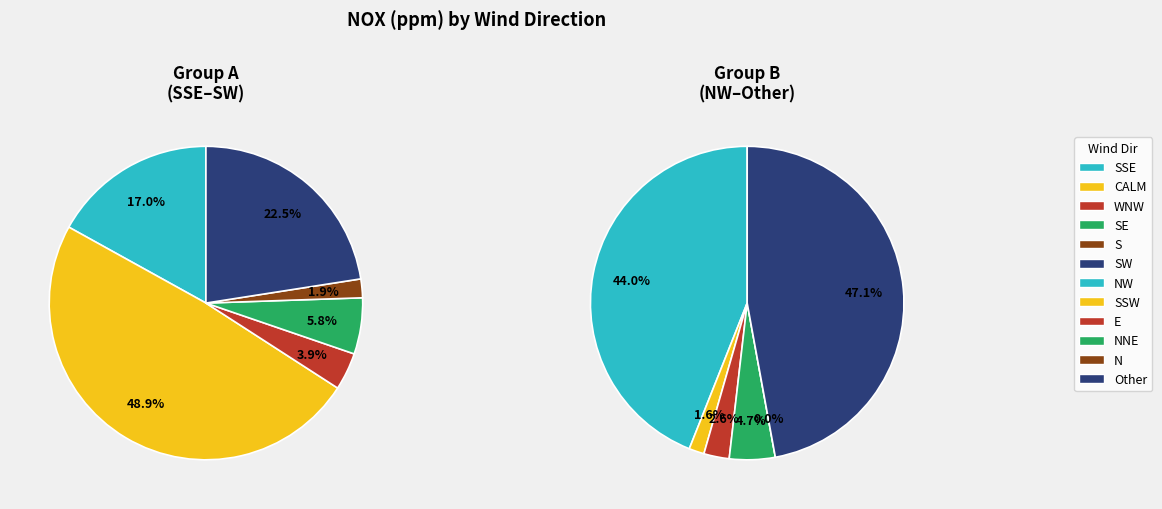

Does any single category account for the majority?

No